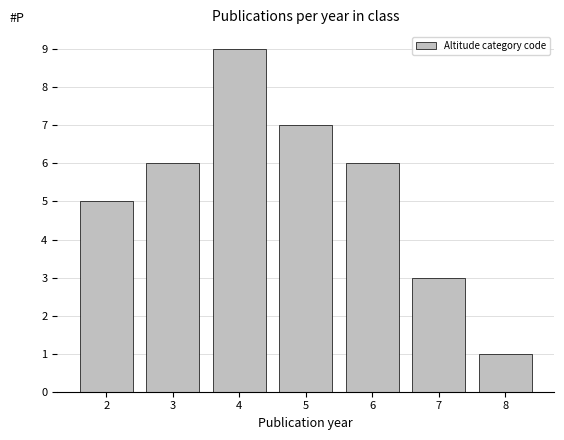

Reading left to right, extract all data points from this chart.

2=5	3=6	4=9	5=7	6=6	7=3	8=1